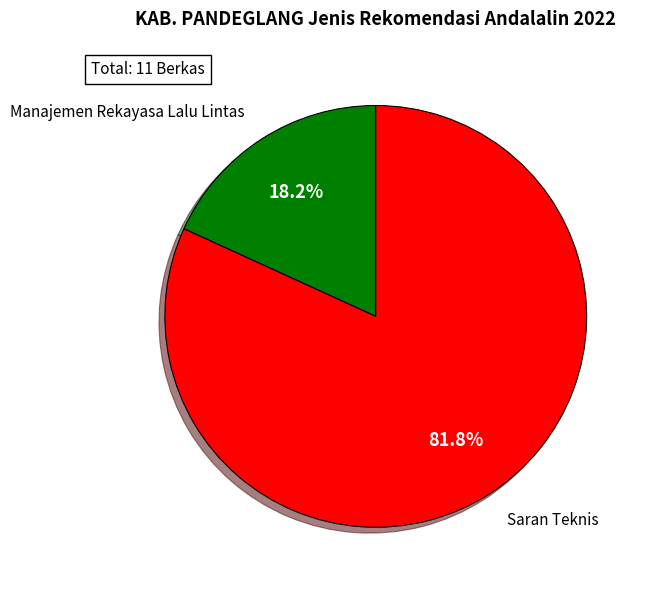

To the nearest percent, what is the average slice percentage?

50%